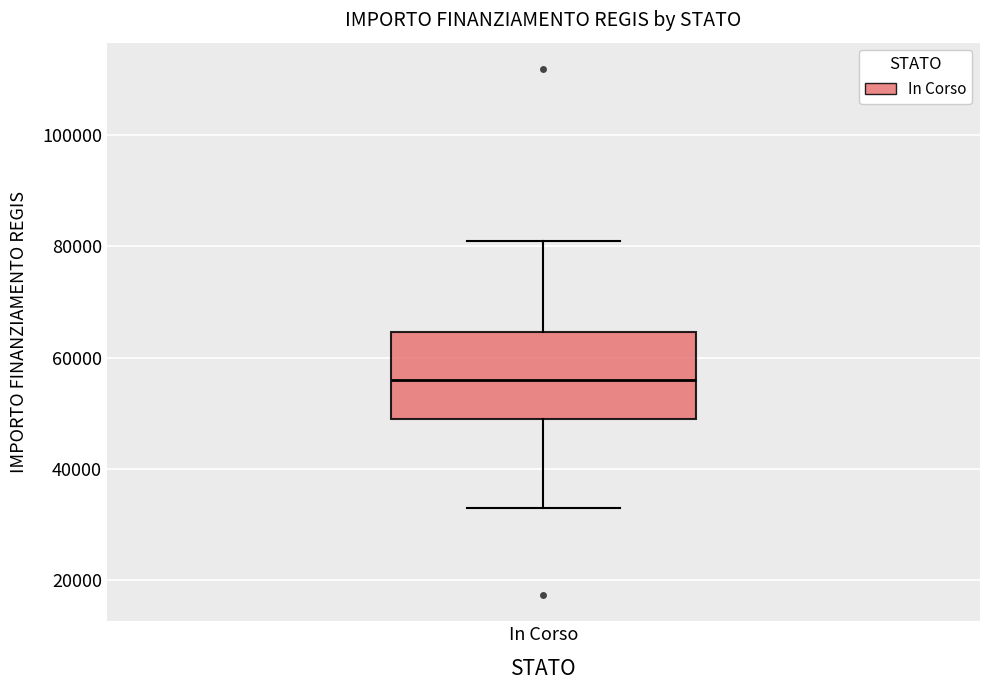

Where does the median line of the box for In Corso sit on the y-axis? The values are not printed on the chart, so give them approximately, as read against the axis.

56000